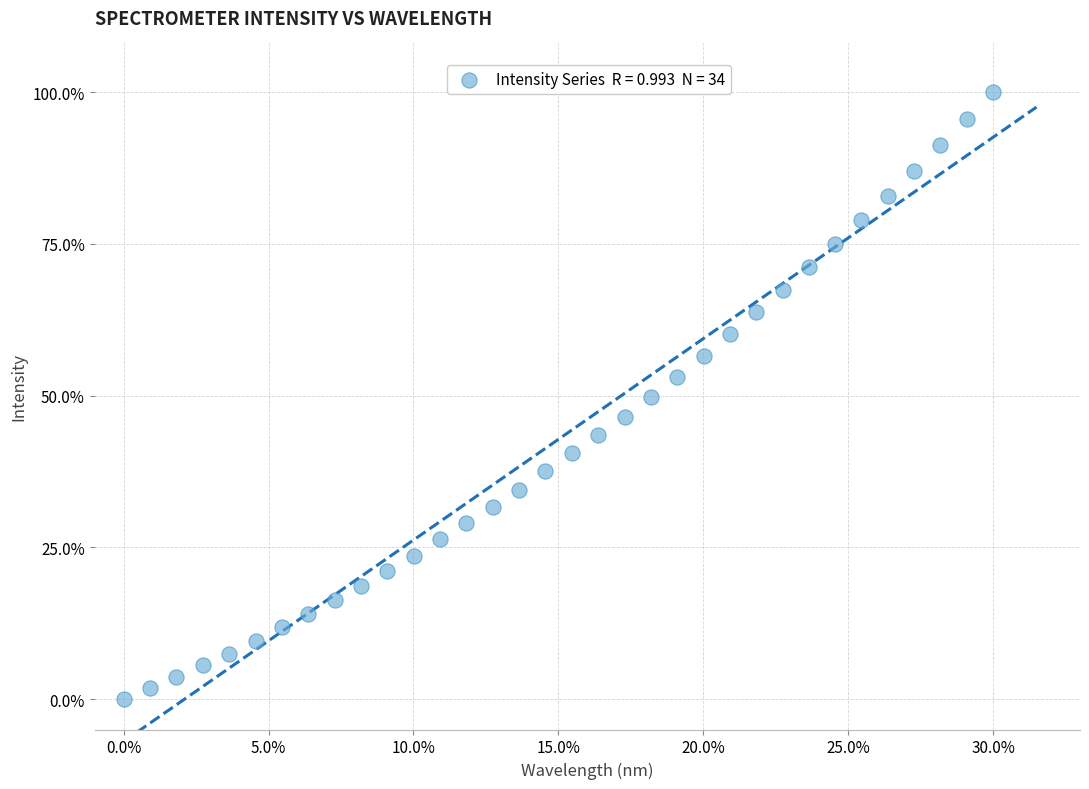

What is the range of Y values (max minus min)?

100.0